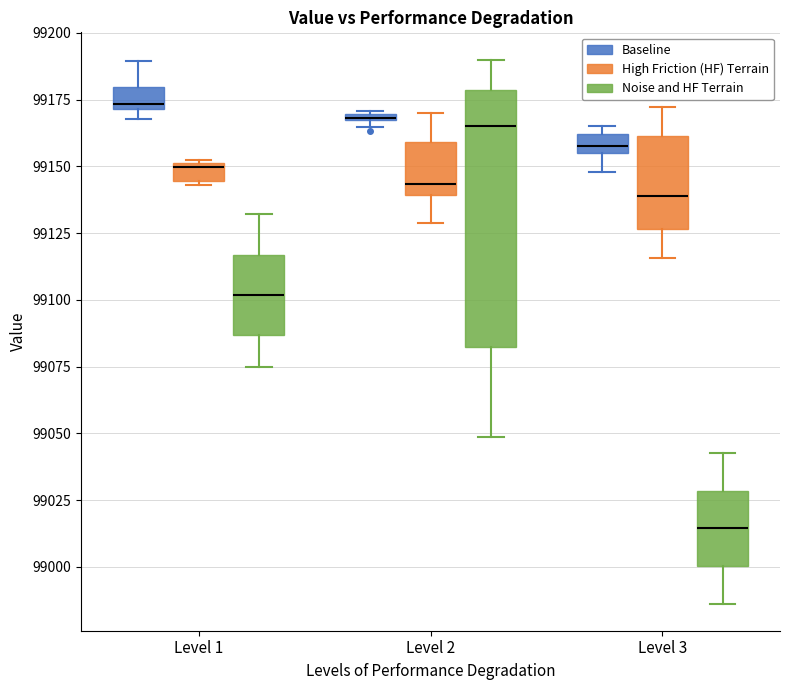

Which box is the tallest, from its lower edge to its upper edge?

Level 2 (Noise and HF Terrain)